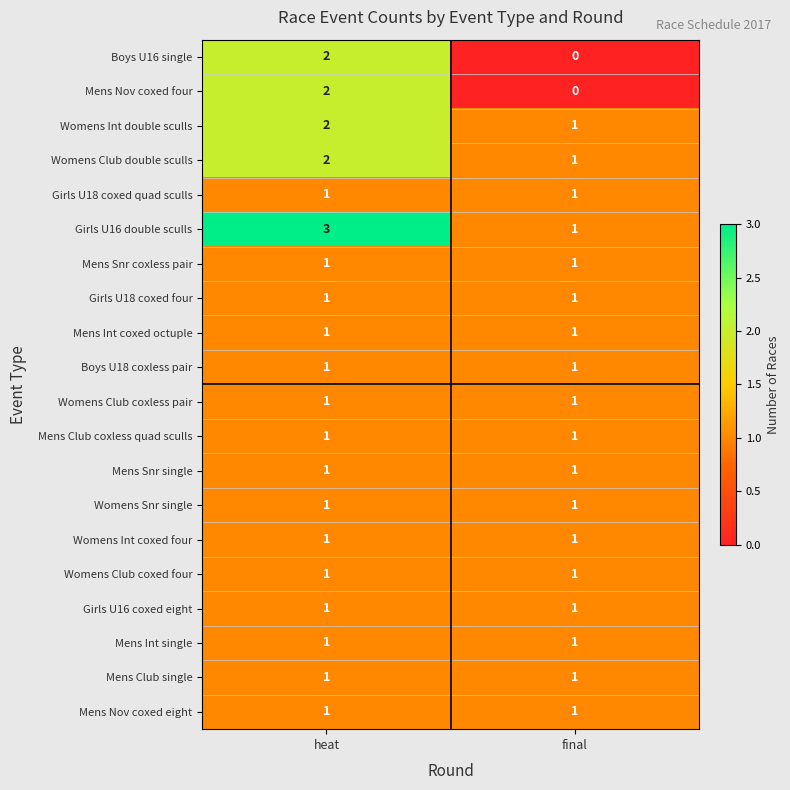

At which category is the sum across all series the highest?

heat